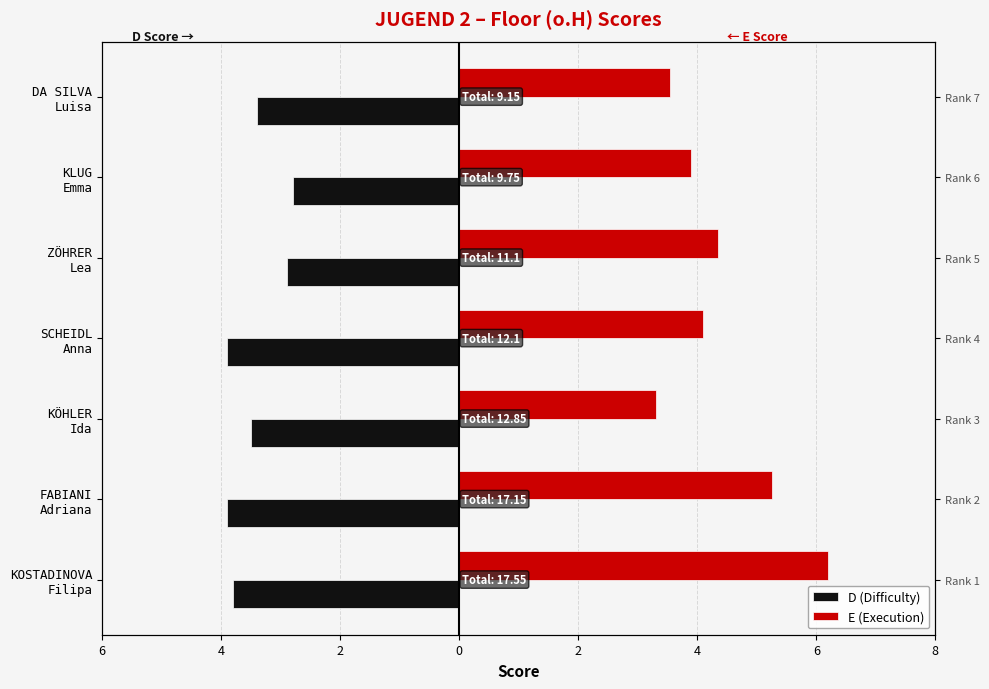

Reading left to right, list all the values displayed in this chart.

D (Difficulty): -3.8	-3.9	-3.5	-3.9	-2.9	-2.8	-3.4
E (Execution): 6.2	5.2	3.3	4.1	4.3	3.9	3.5